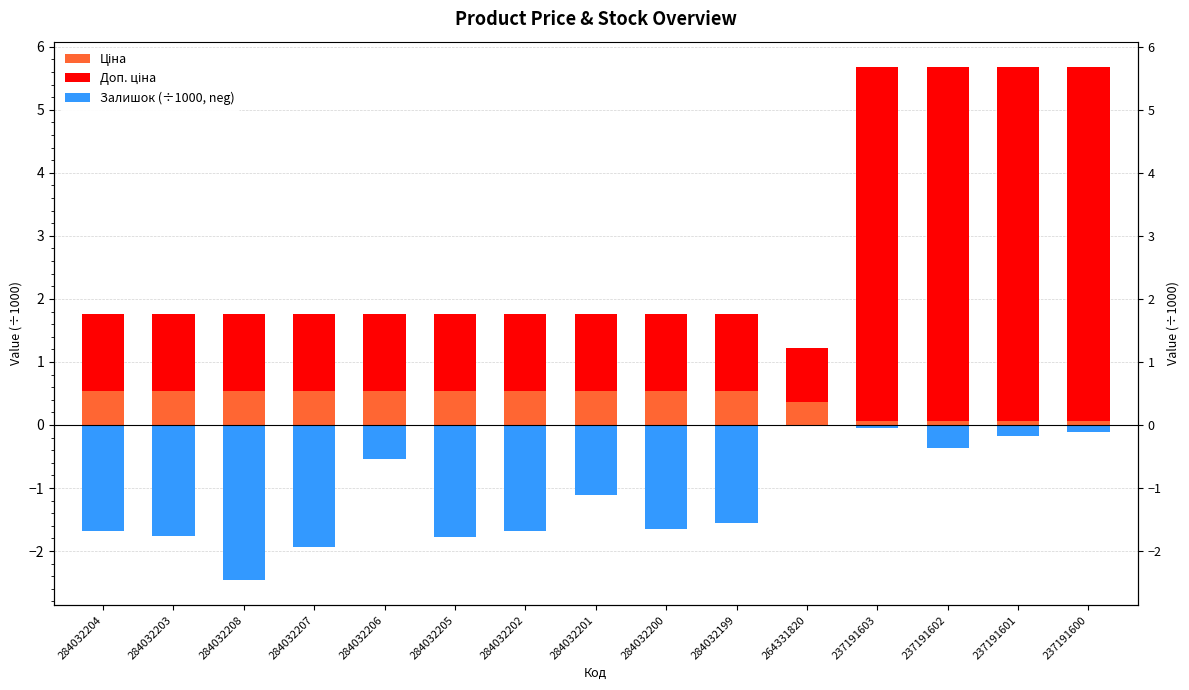

Rank the series at 284032202 from highest to lowest value.

Доп. ціна, Ціна, Залишок (÷1000, neg)